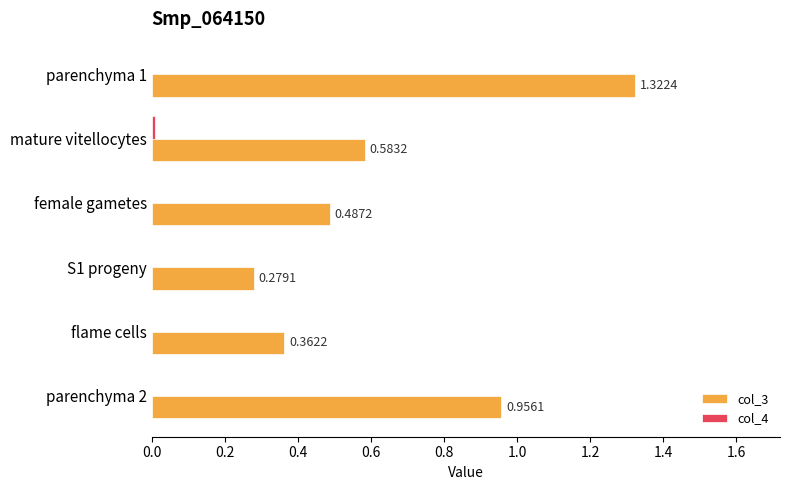

Which series changed the most between mature vitellocytes and female gametes?

col_3